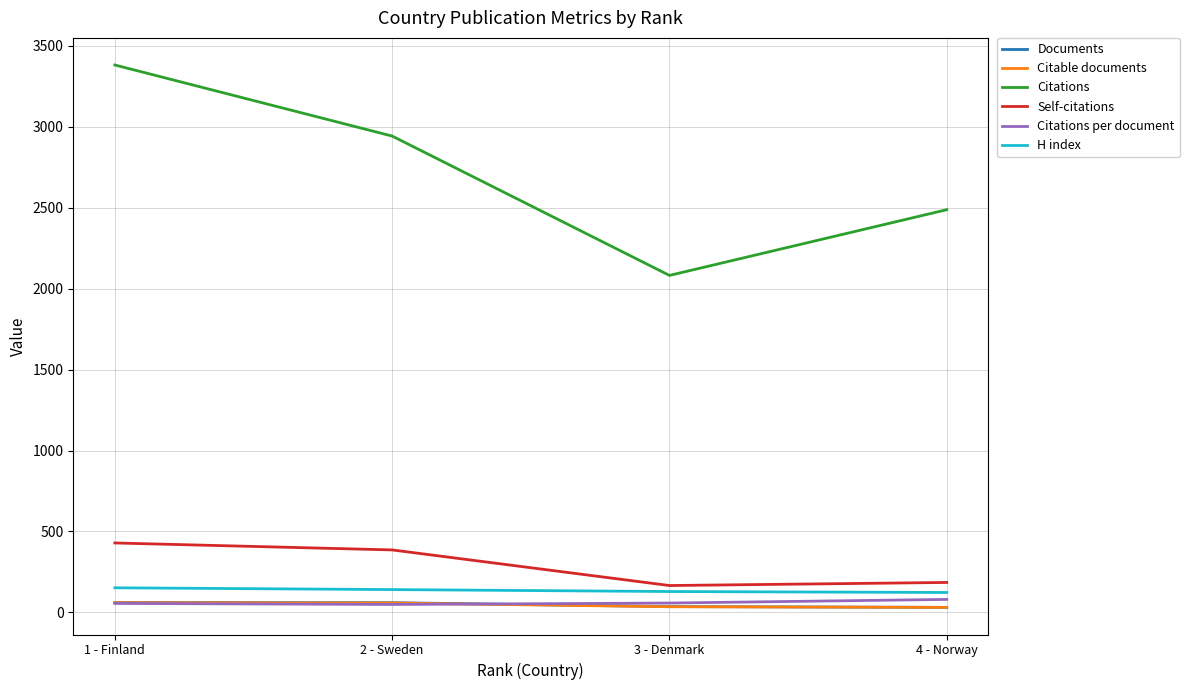

True or false: H index and Documents intersect in this chart.

False